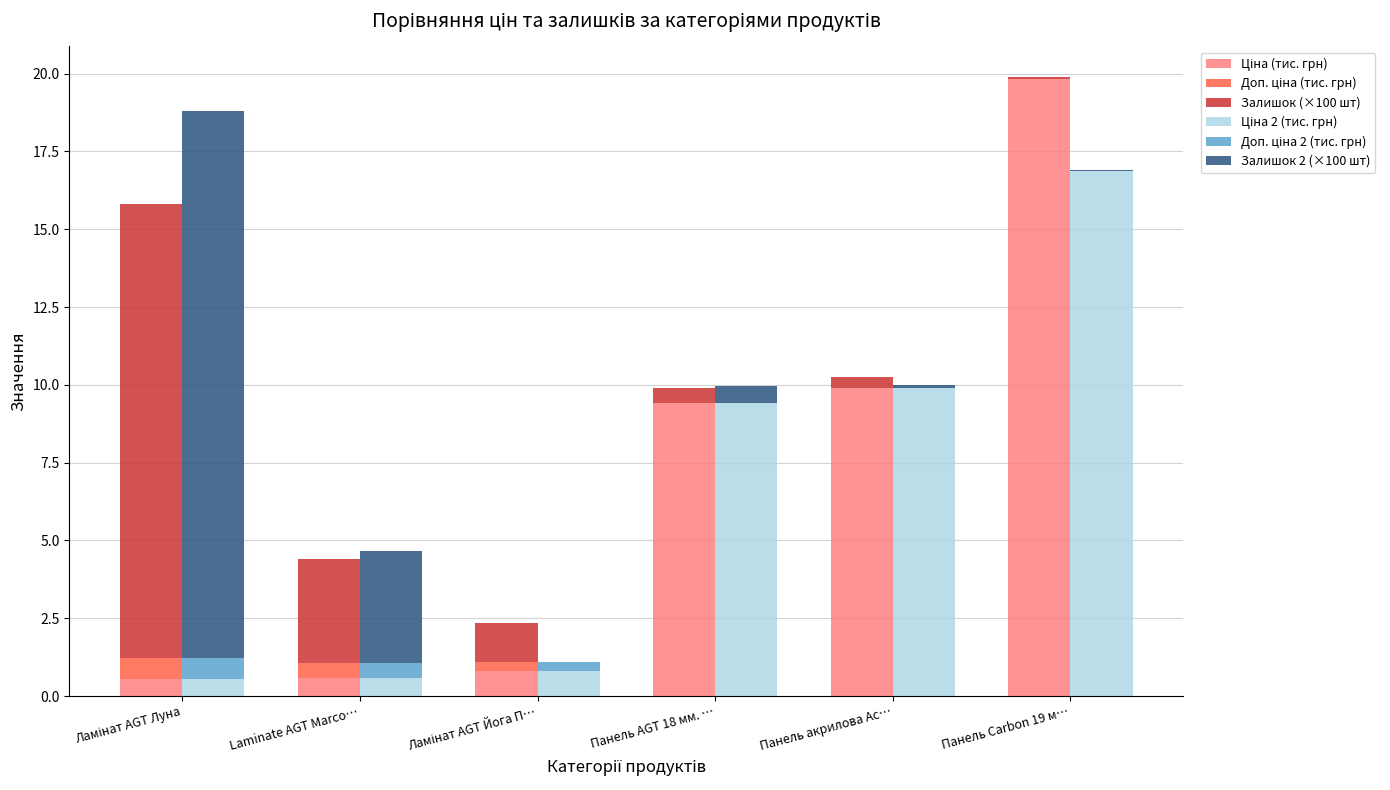

How many values in Доп. ціна 2 (тис. грн) are above zero?

3